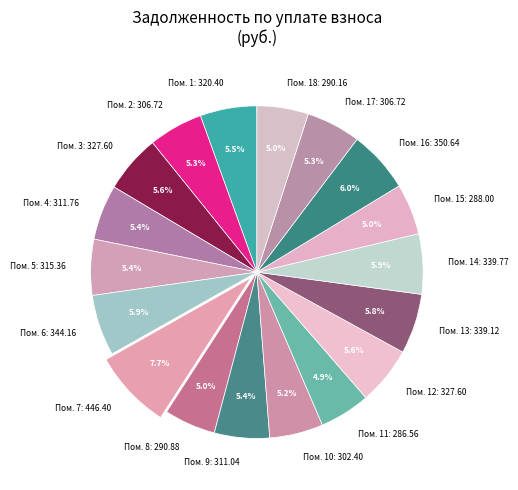

Is Пом. 3 the majority of the pie?

No